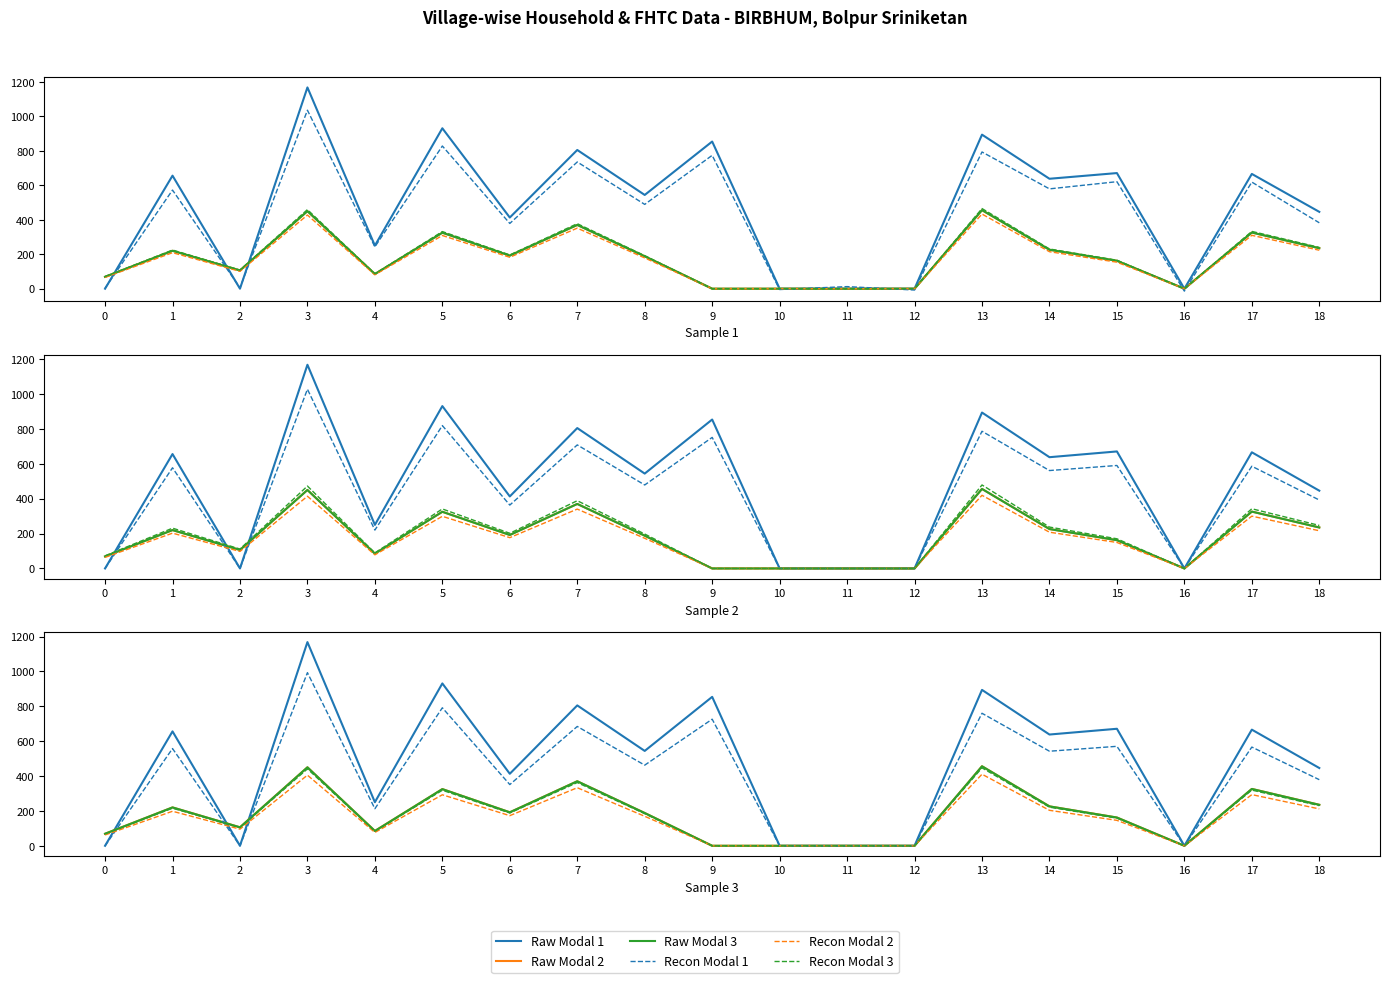

The value of Total Households at 15 is 671. True or false?

True